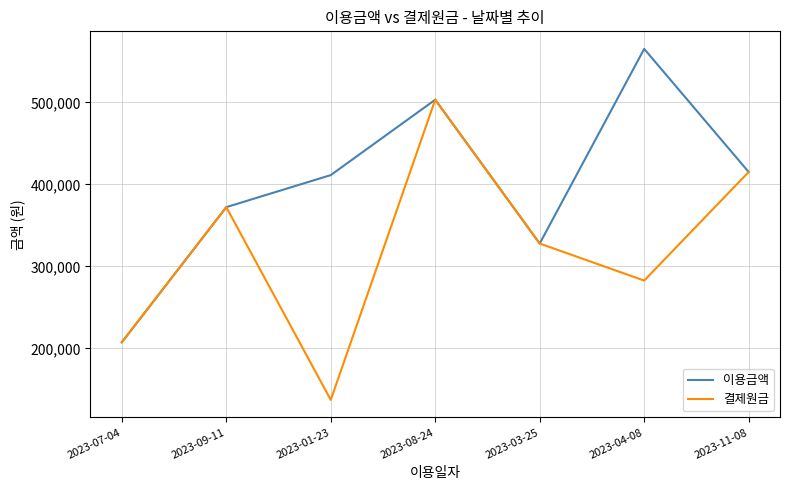

What is the total value across all series at 2023-08-24?

1006800